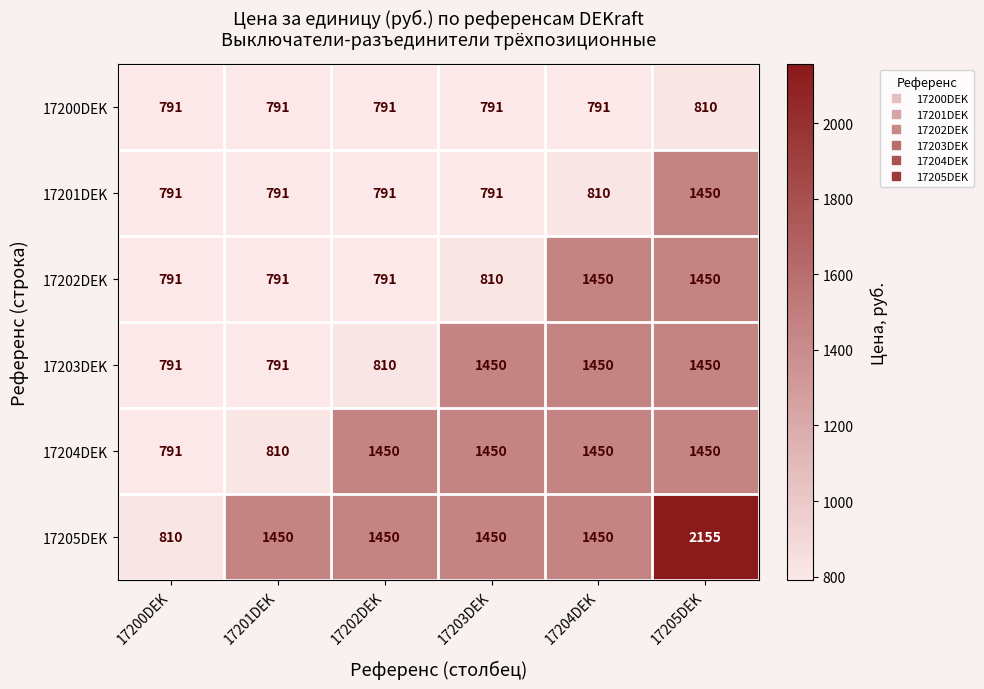

Which series has the largest total across all categories?

17205DEK